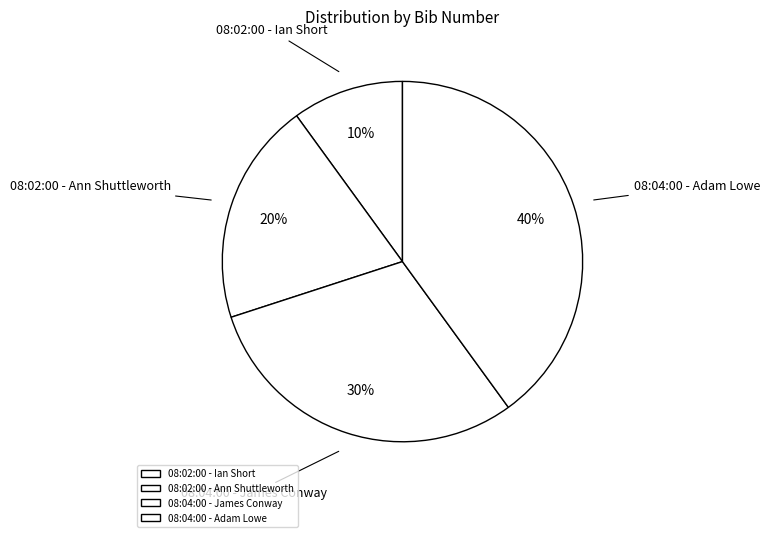

Rank the categories by value from lowest to highest.

08:02:00 - Ian Short, 08:02:00 - Ann Shuttleworth, 08:04:00 - James Conway, 08:04:00 - Adam Lowe